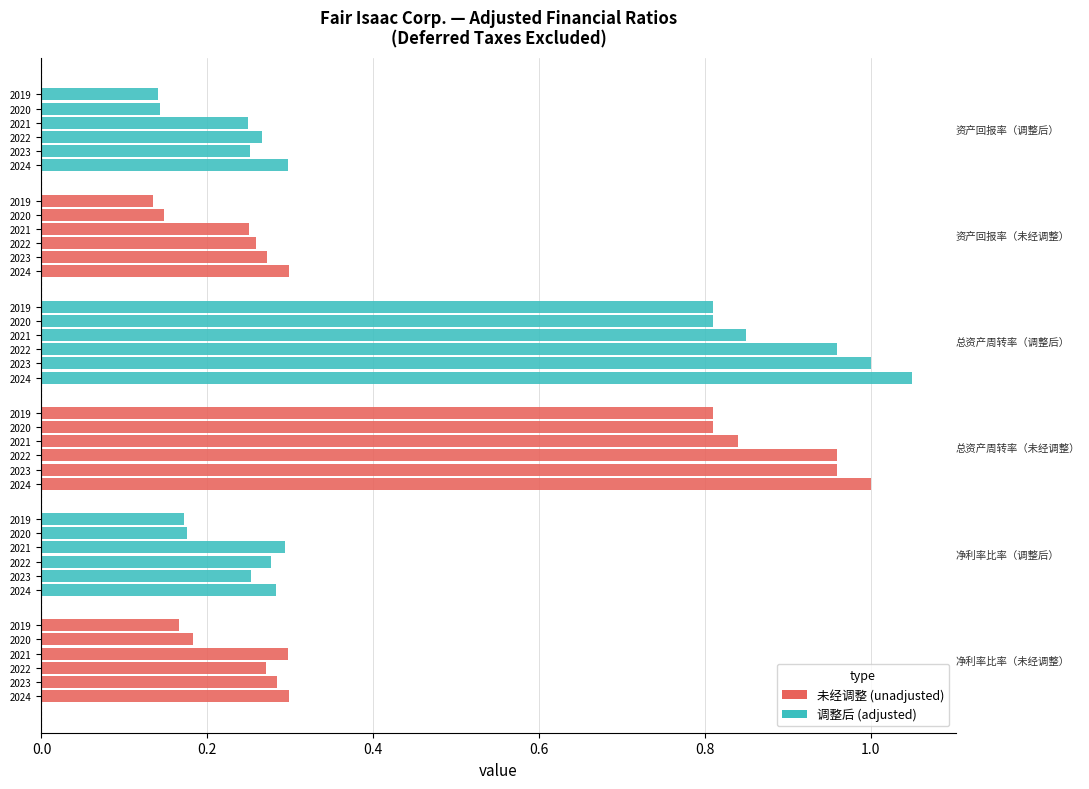

What is the label of the 4th bar from the right?

总资产周转率（未经调整）